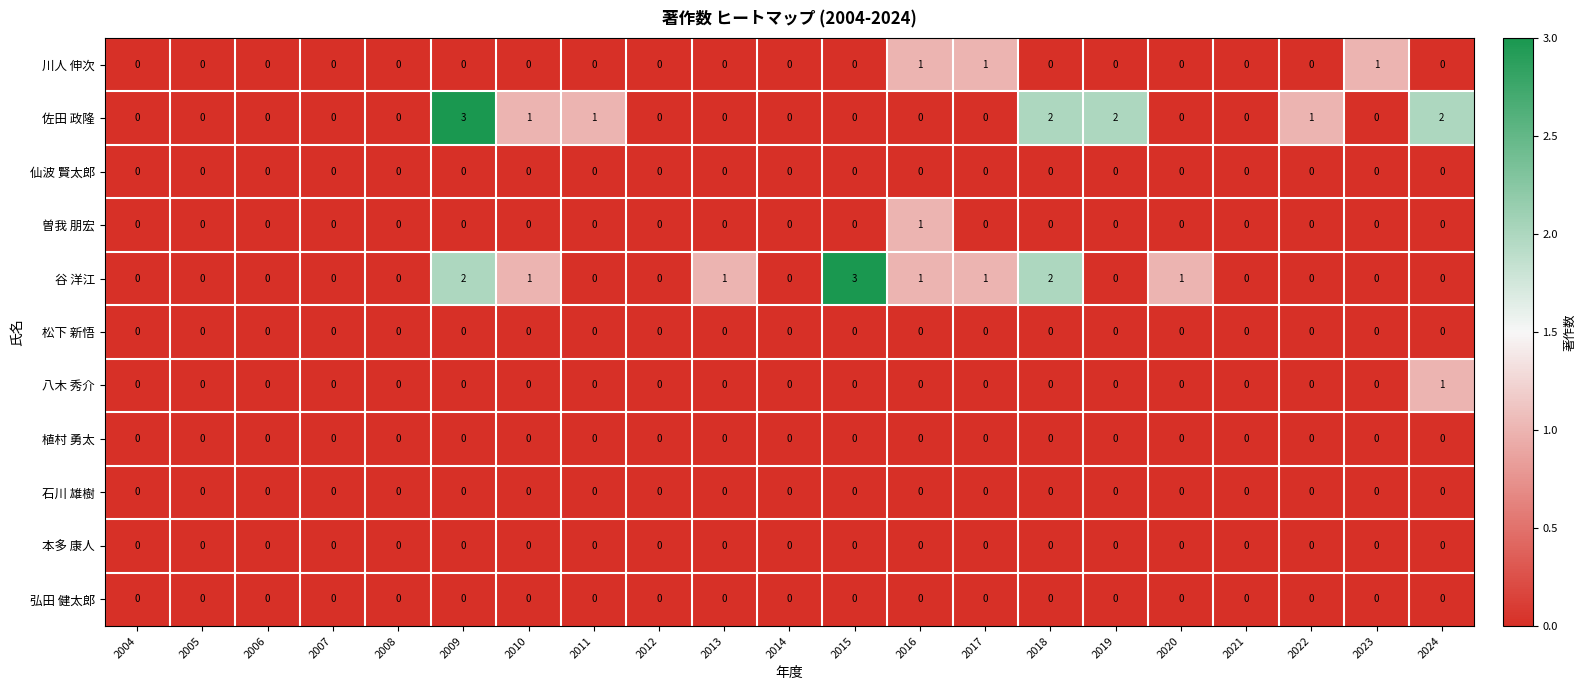

The value of 八木 秀介 at 2022 is 0. True or false?

True